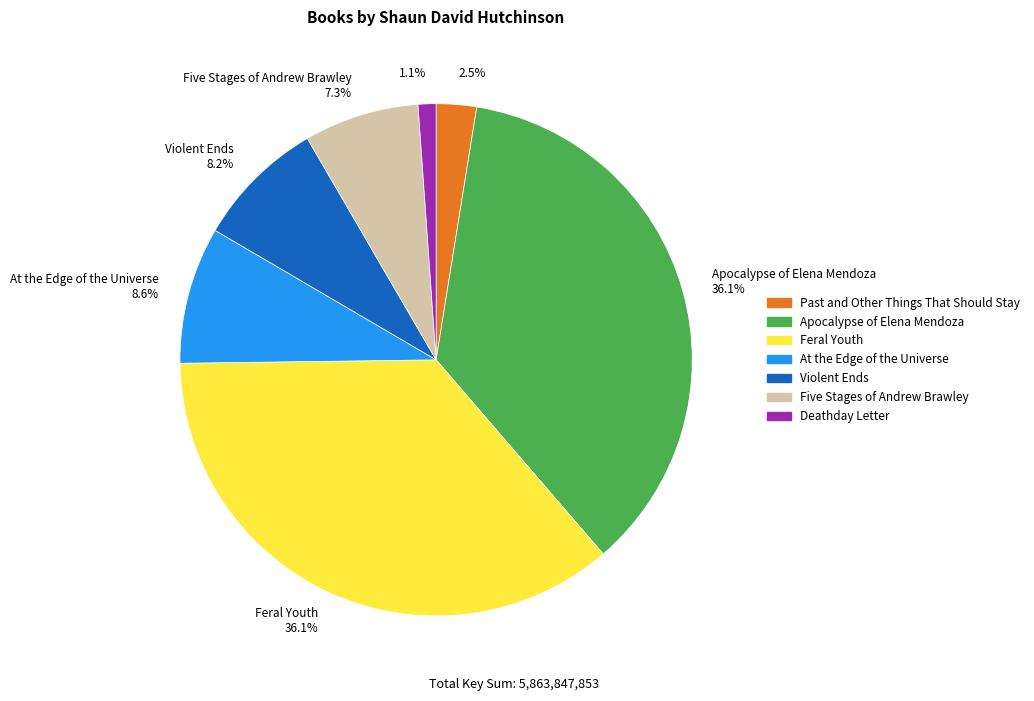

What is the ratio of the value at Five Stages of Andrew Brawley to the value at Apocalypse of Elena Mendoza?

0.2